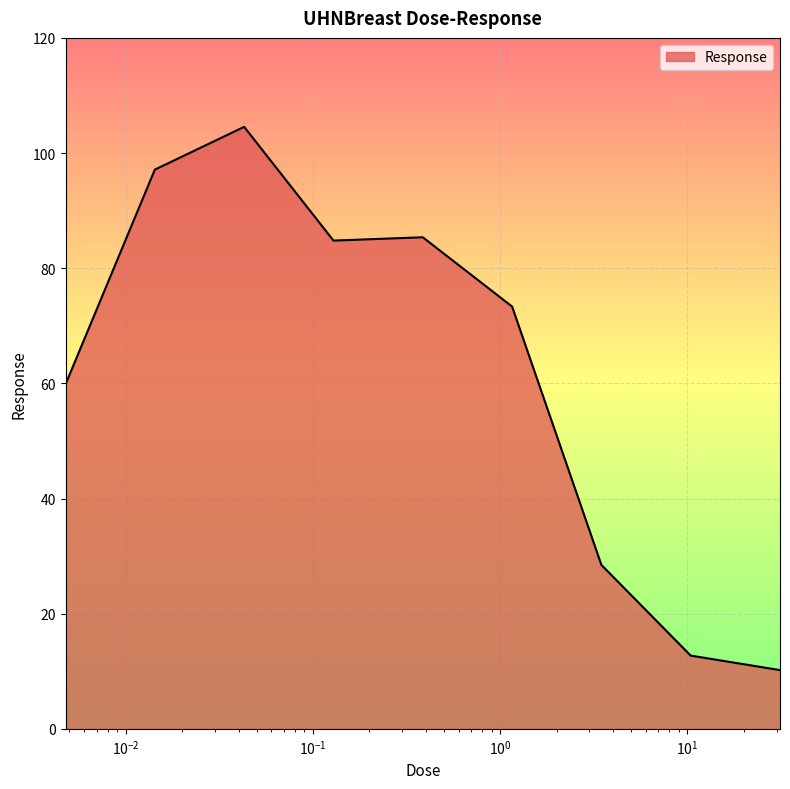

What is the minimum value shown in the chart?

10.2